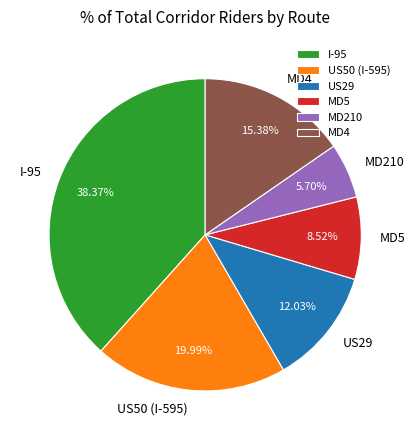

Do US50 (I-595) and MD210 together represent more than half of the pie?

No